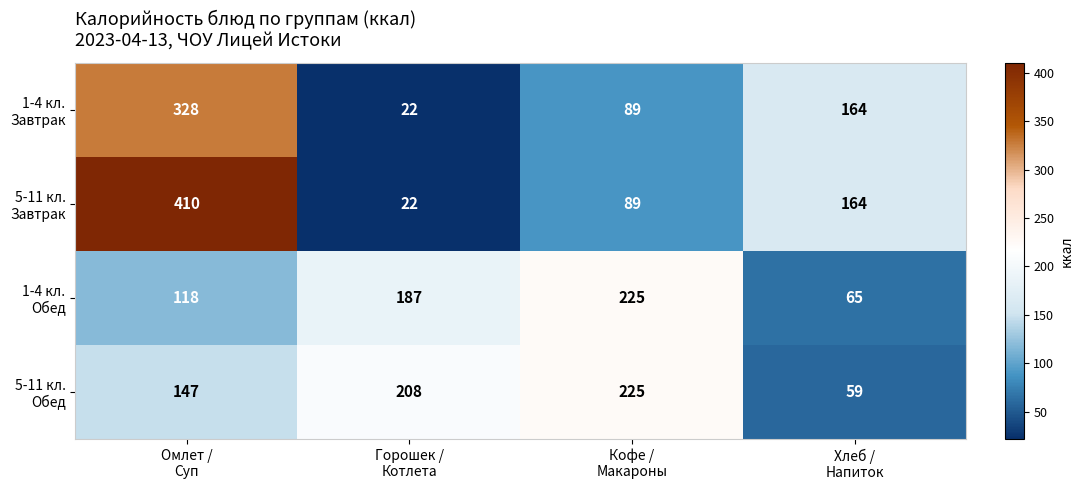

At how many categories does at least one series exceed 35?

4